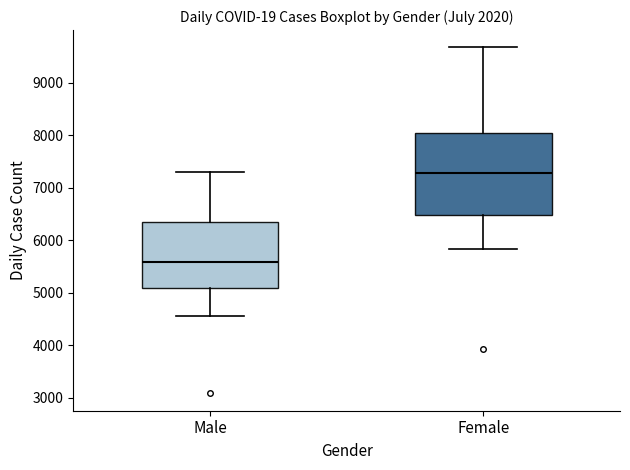

Reading left to right, read every box against the y-axis: the position of its median line, the range the box covers, and the ends of its whiskers. The values are not printed on the chart, so give them approximately, as read against the axis.

Male: median 5600, box 5100 to 6400, whiskers 4600 to 7300
Female: median 7300, box 6500 to 8000, whiskers 5800 to 9700